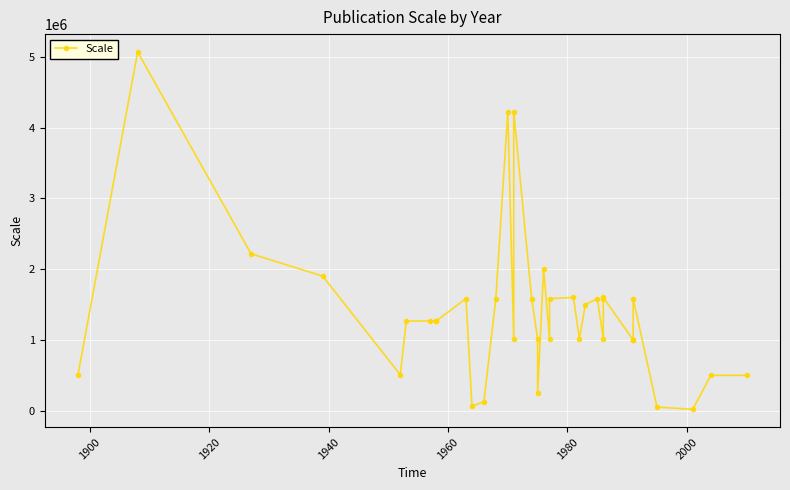

How many distinct data groups are displayed?

1